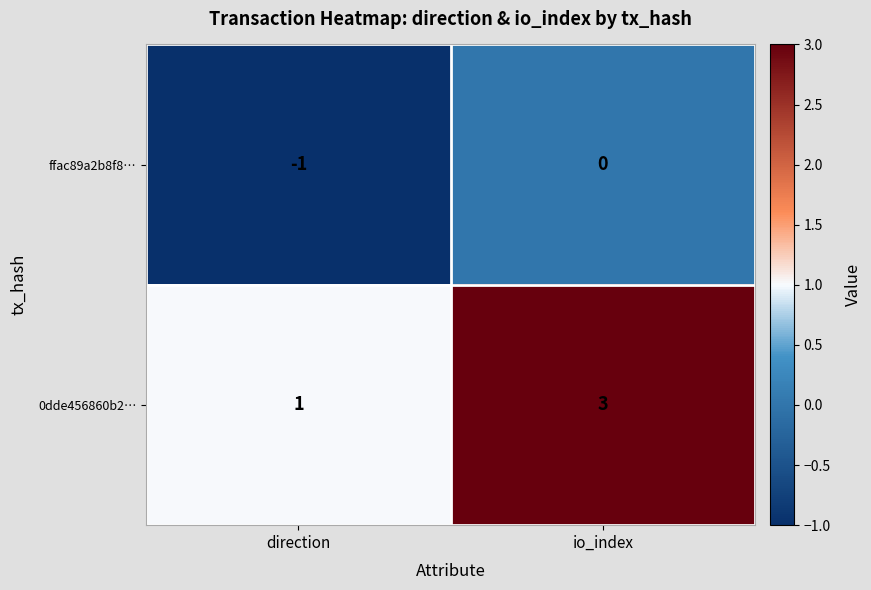

Count the number of data series in this chart.

2